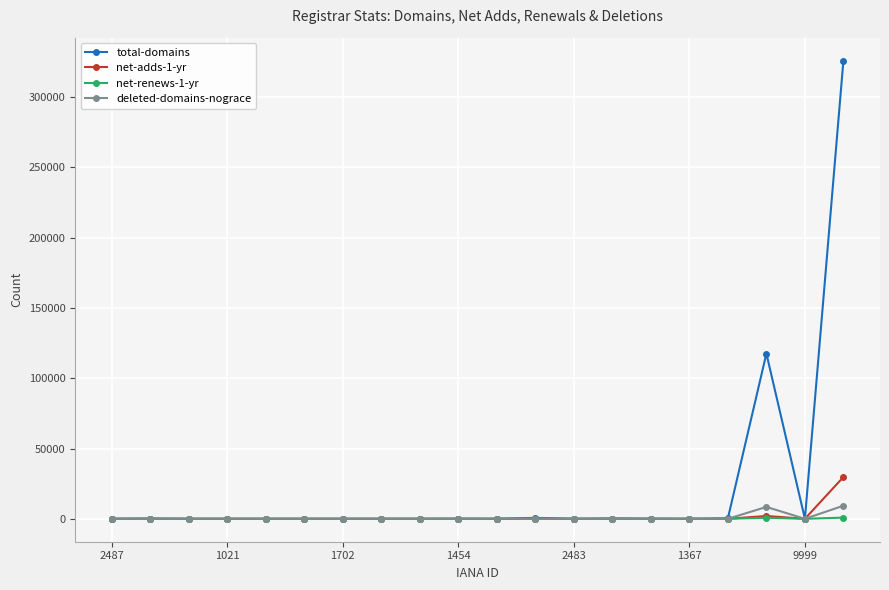

Does the chart have visible grid lines?

Yes